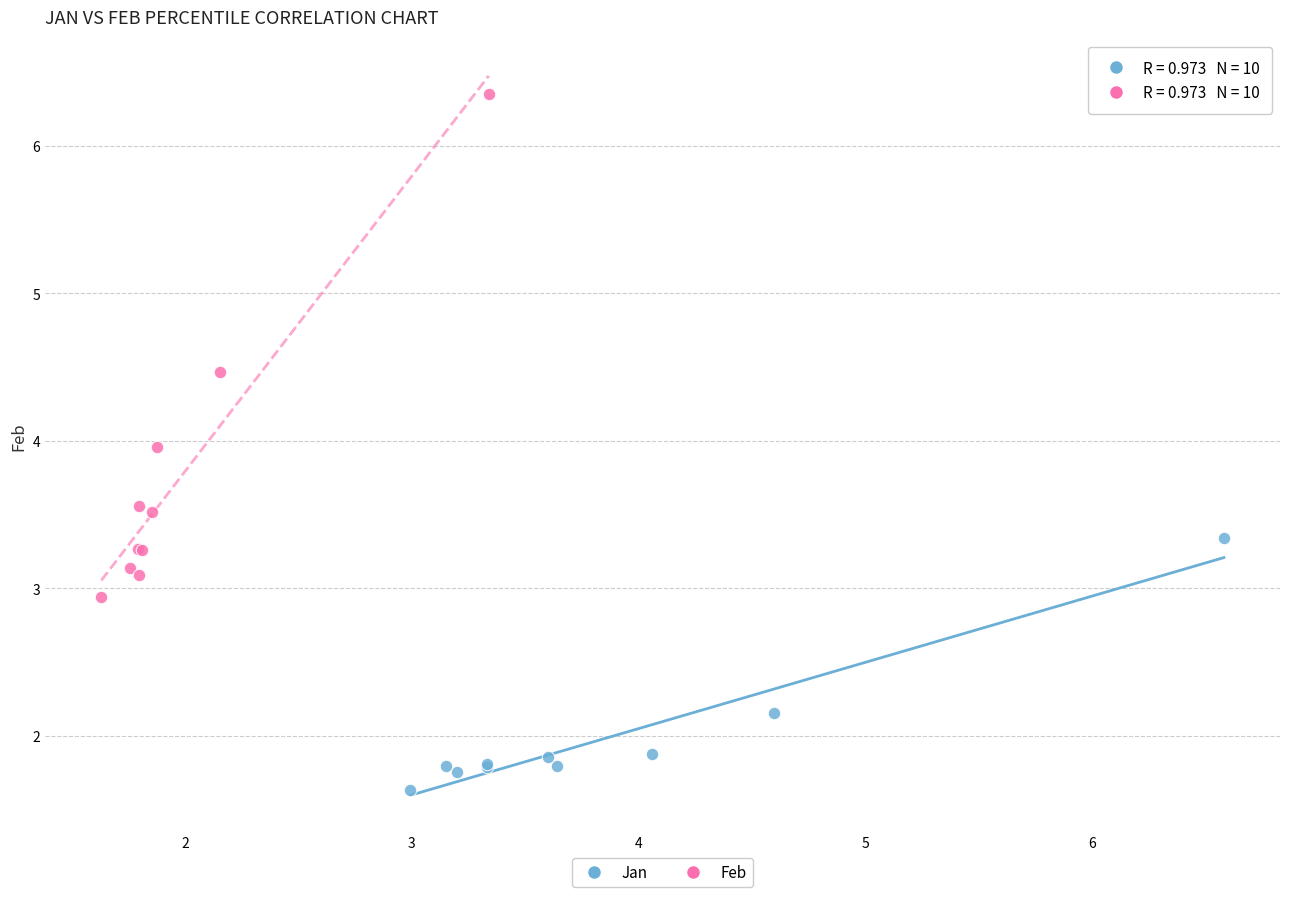

What are all the series names shown in the legend?

Jan, Feb